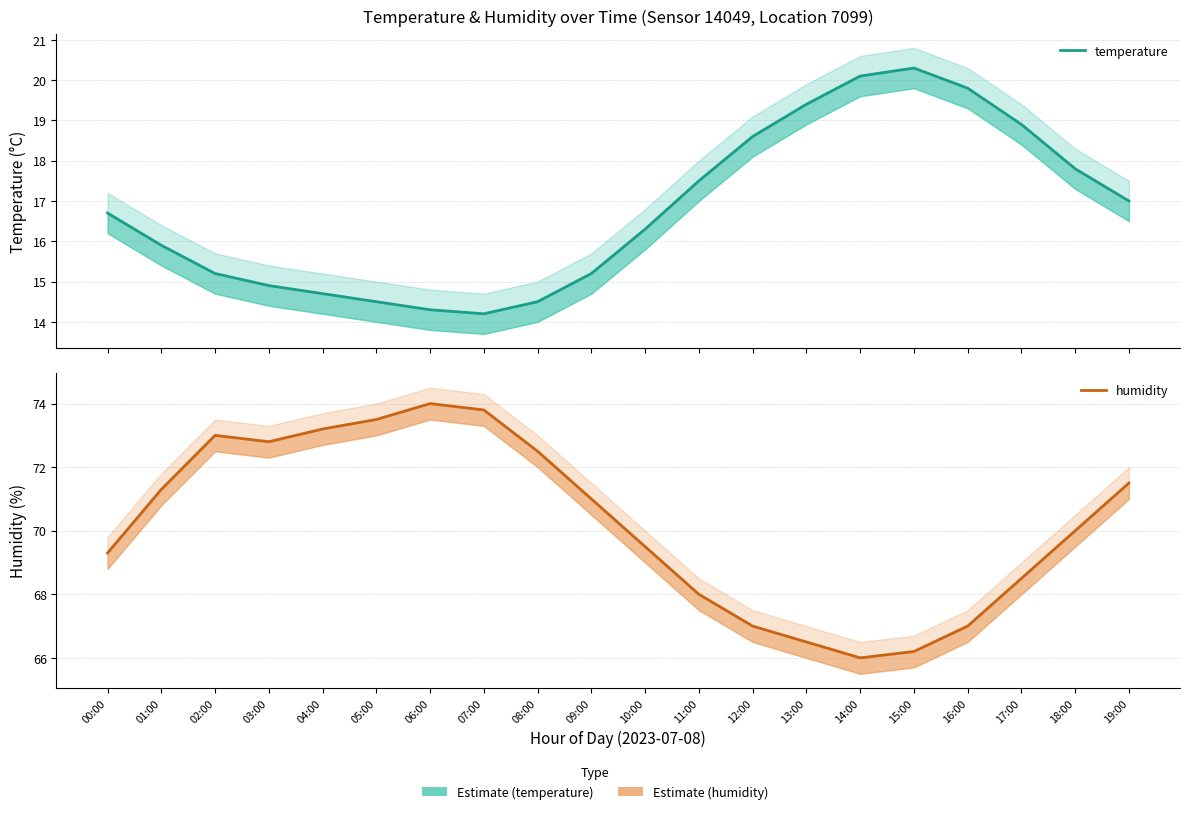

How many lines are shown in the chart?

2